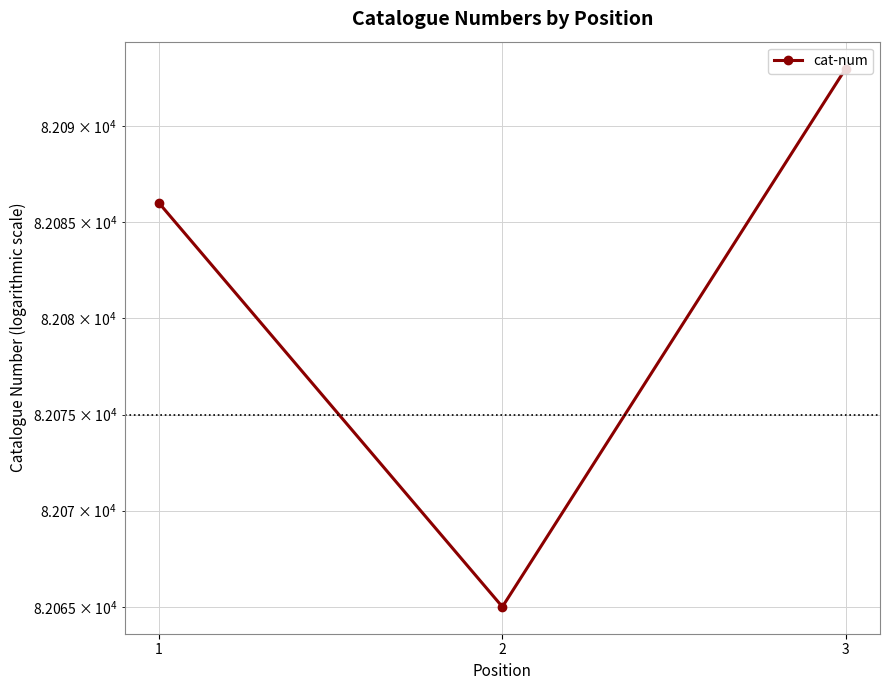

What is the sum of all values?

246244